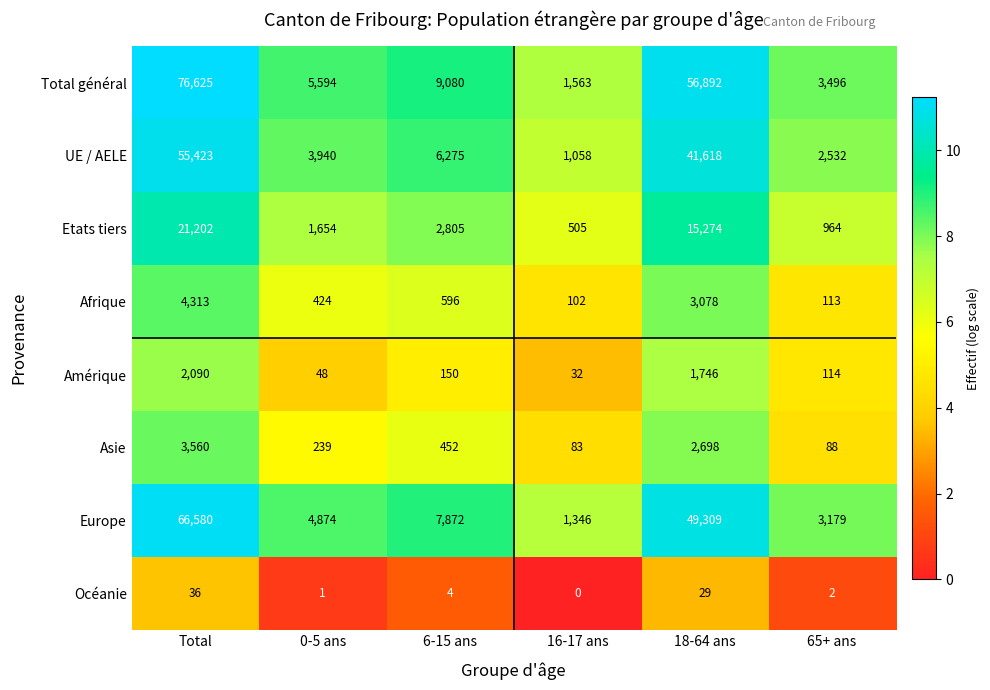

What is the difference between the highest and lowest values at 16-17 ans?

1563